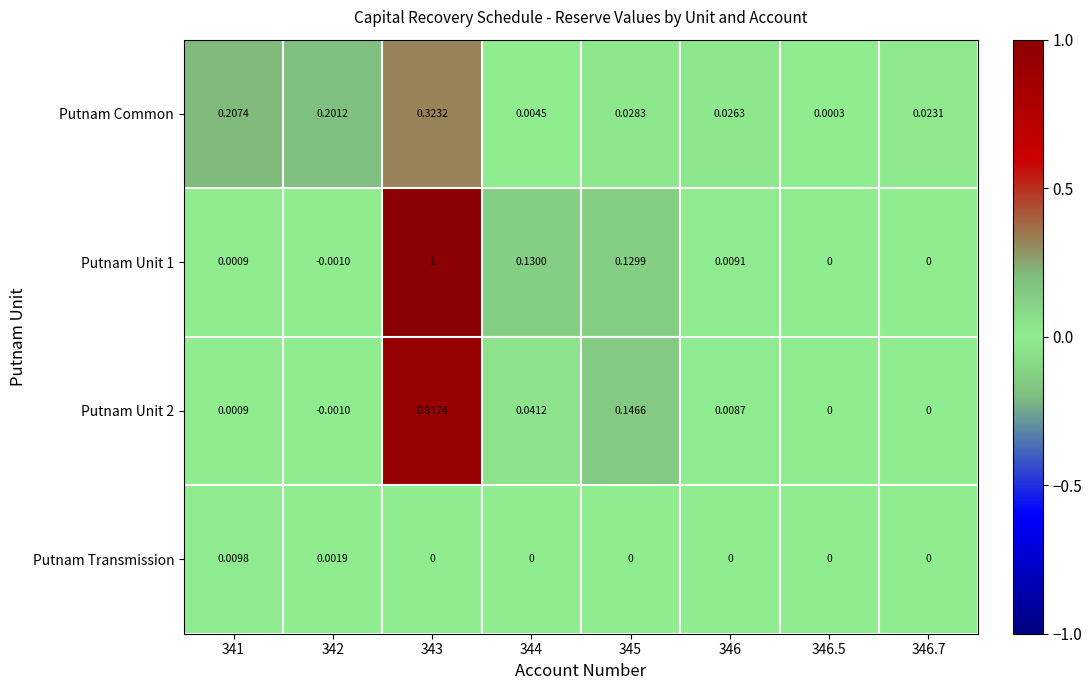

Is the value of Putnam Unit 2 at 346 greater than the value of Putnam Common at 346.5?

Yes